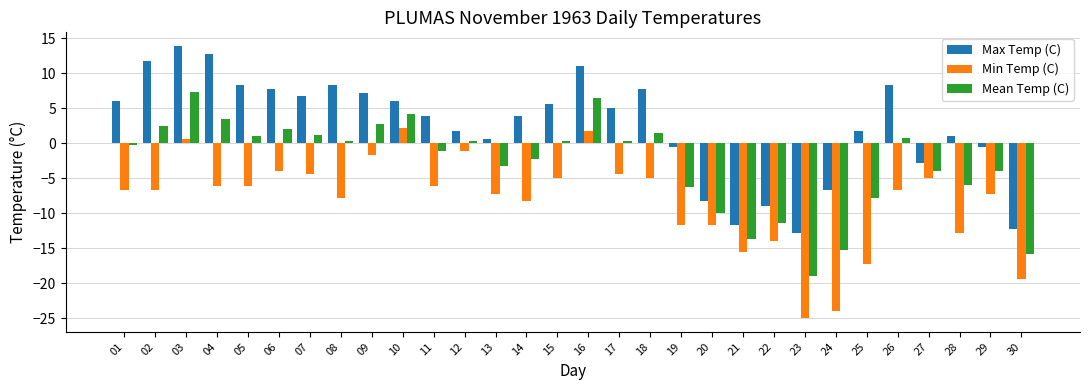

Which series has the largest range (max minus min)?

Min Temp (C)